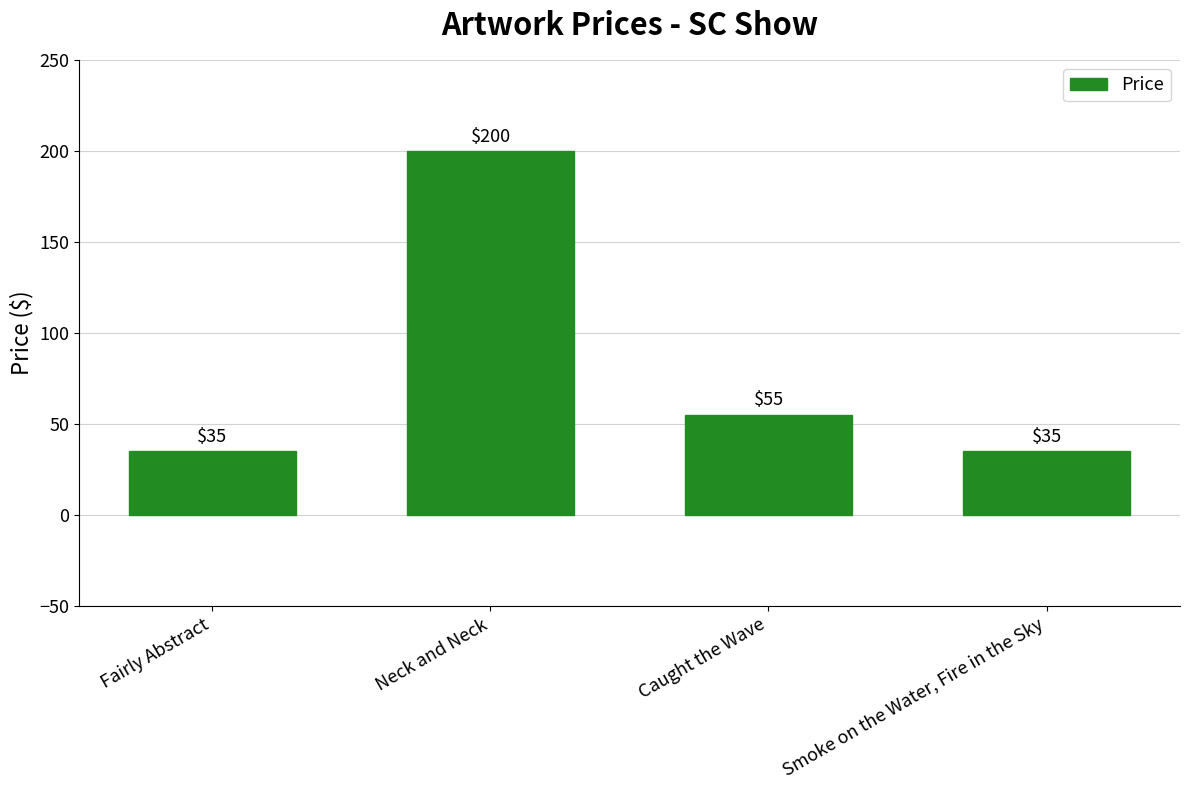

Where is the data nearest to the value 117?

Caught the Wave